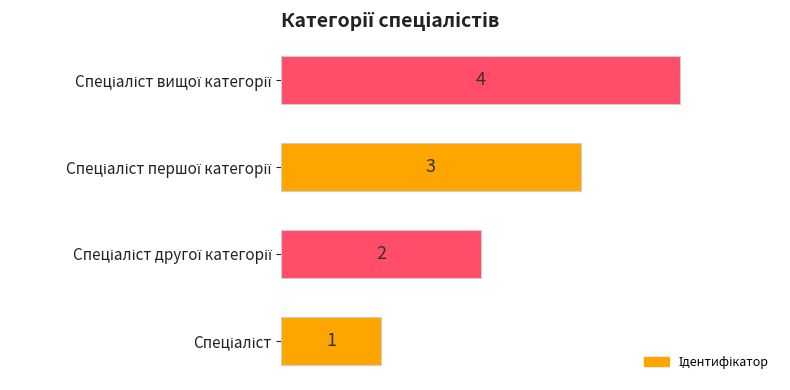

What is the sum of all values?

10